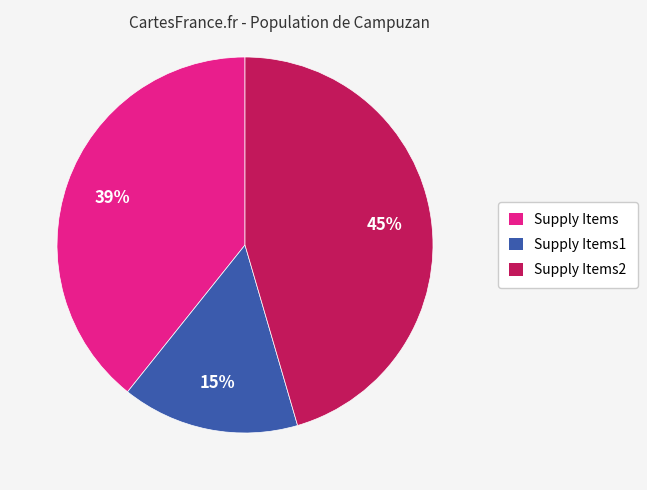

What is the ratio of the value at Supply Items1 to the value at Supply Items?

0.4